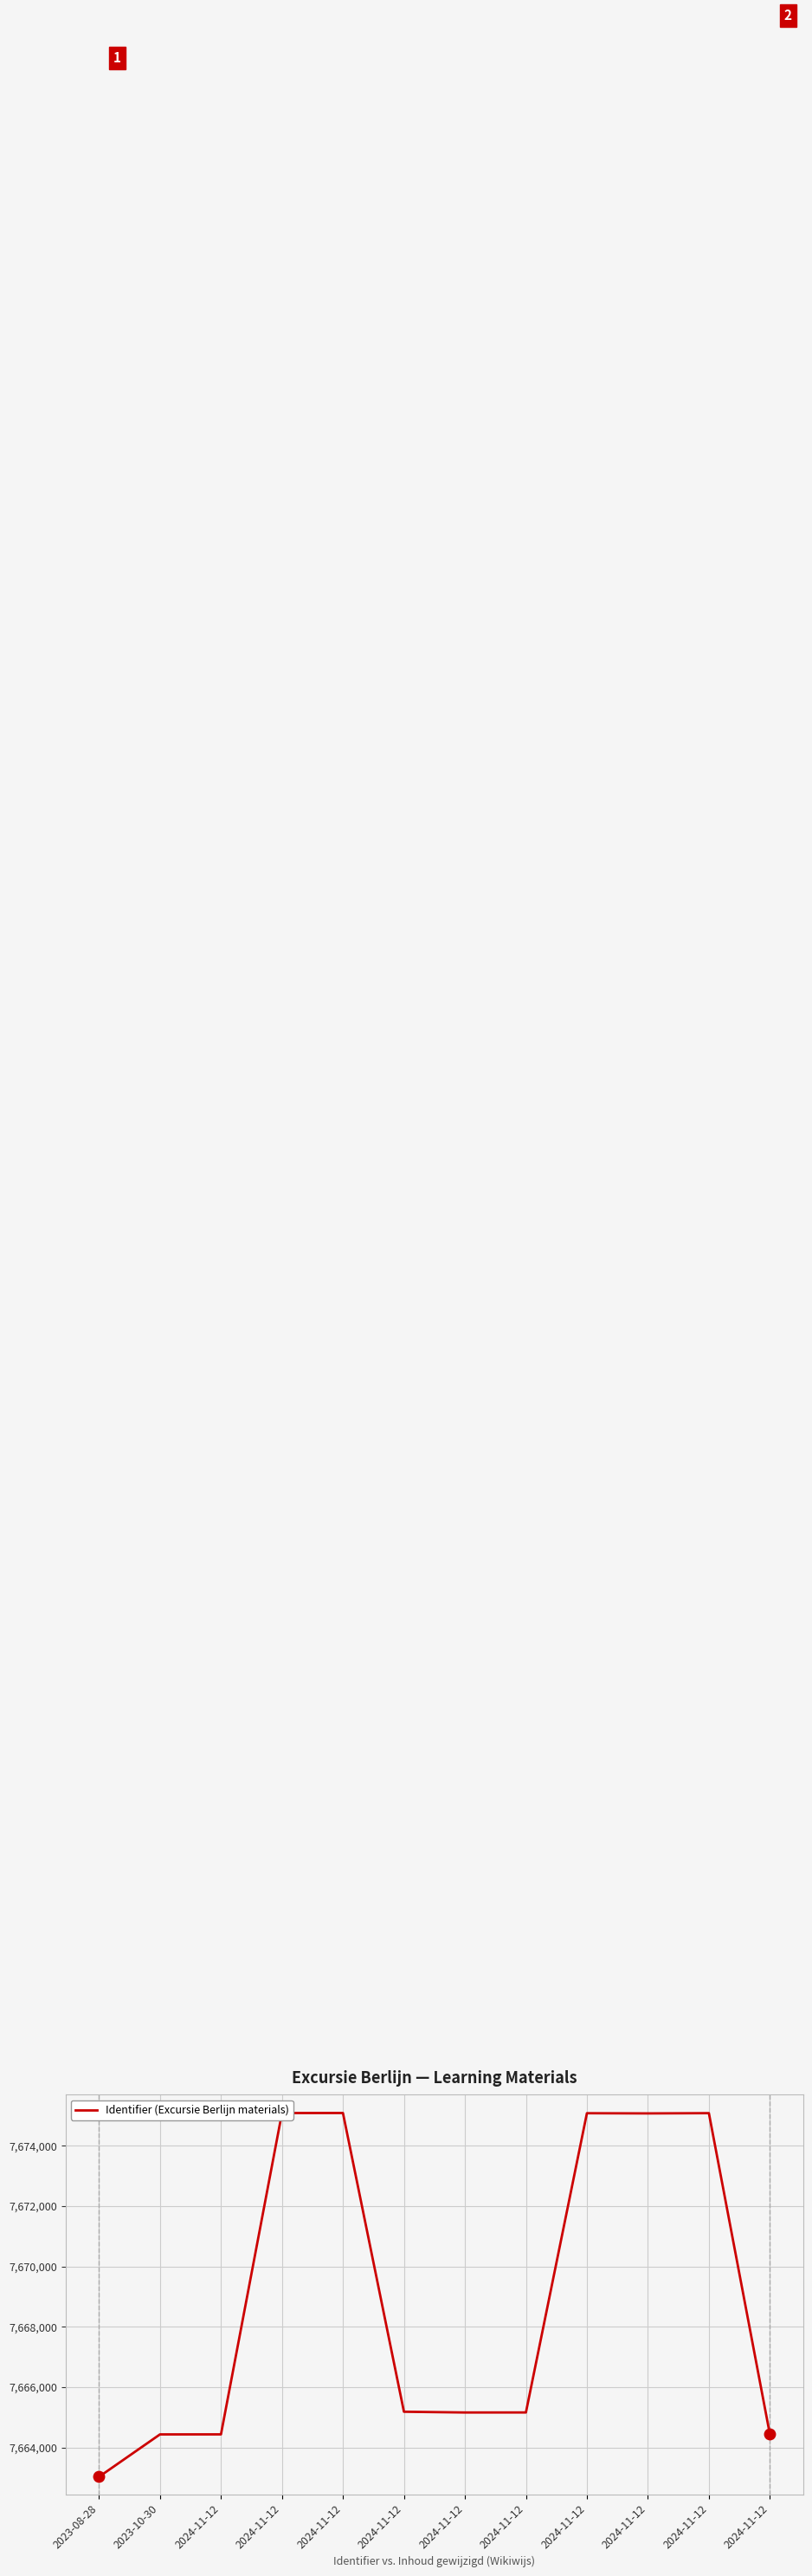

Reading left to right, list all the values displayed in this chart.

2023-08-28=7663032	2023-10-30=7664437	2024-11-12=7664438	2024-11-12=7675085	2024-11-12=7675086	2024-11-12=7665188	2024-11-12=7665163	2024-11-12=7665164	2024-11-12=7675079	2024-11-12=7675073	2024-11-12=7675081	2024-11-12=7664439